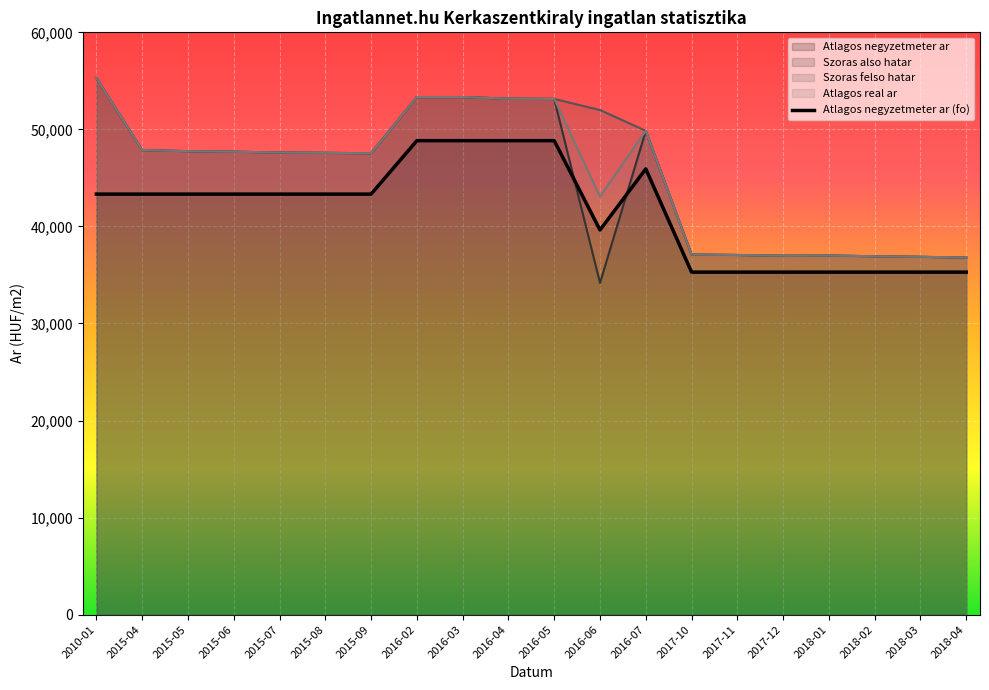

How many interior local valleys does the Atlagos negyzetmeter ar series have?

1